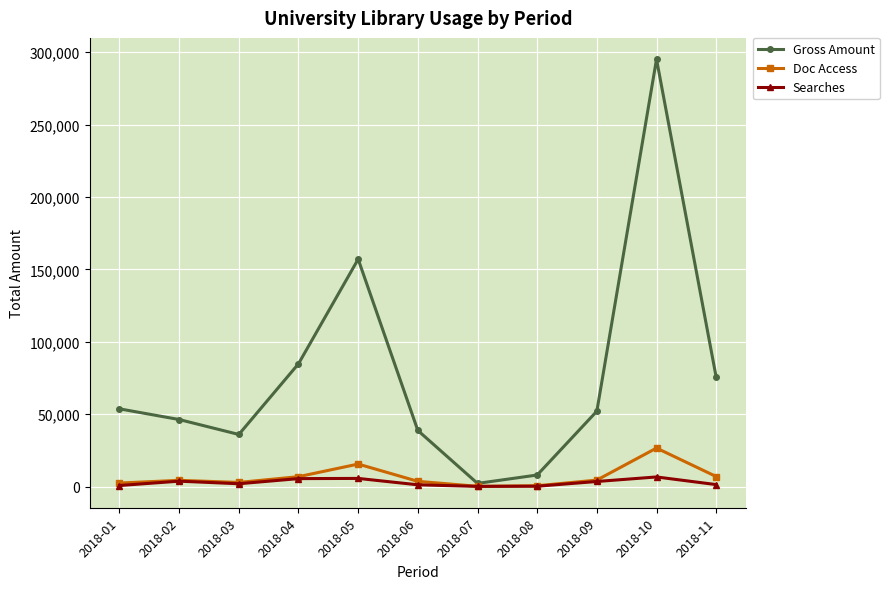

Which series has the largest total across all categories?

Gross Amount